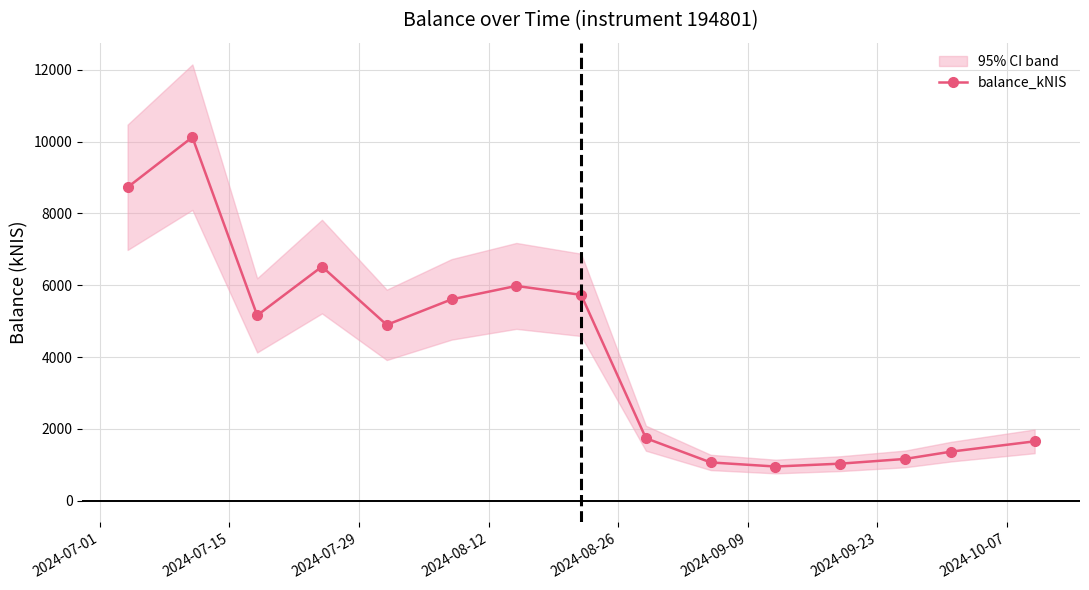

What is the value of the balance_kNIS point at the 3rd from the left?

5158.8